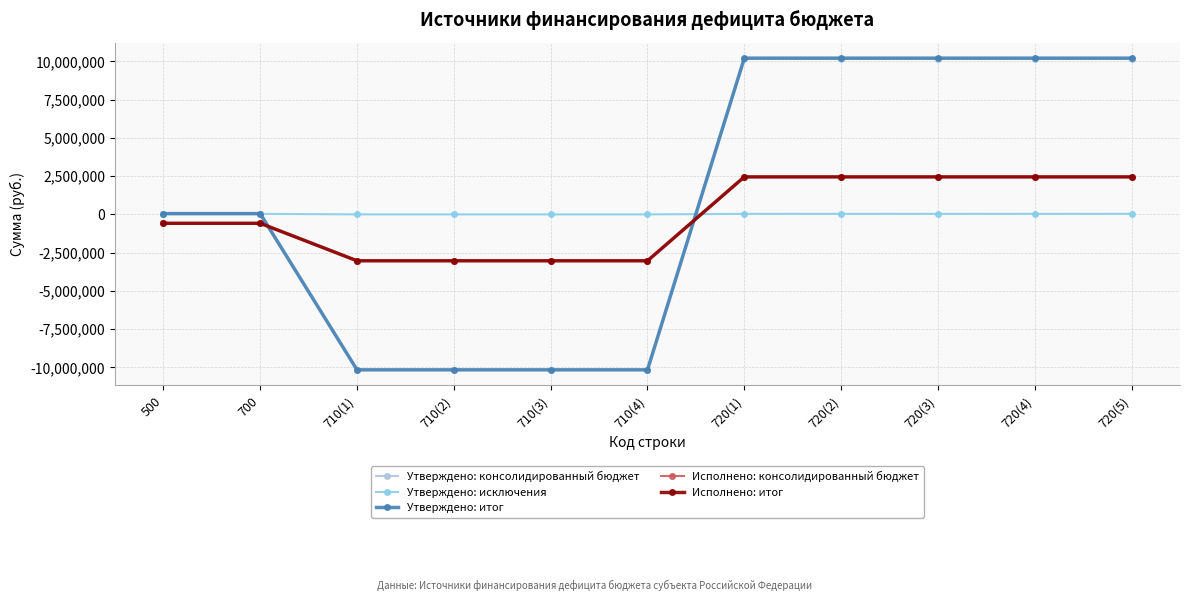

What is the spread (max minus min) of values at 710(1)?

10166900.0